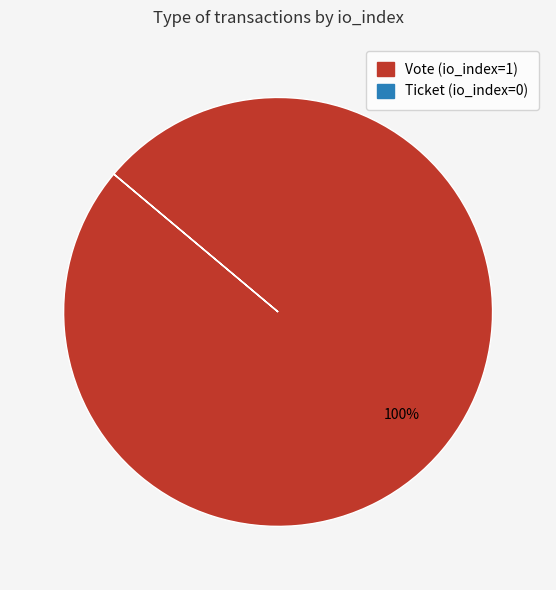

To the nearest percent, what is the difference between the largest and smallest slice percentages?

100%